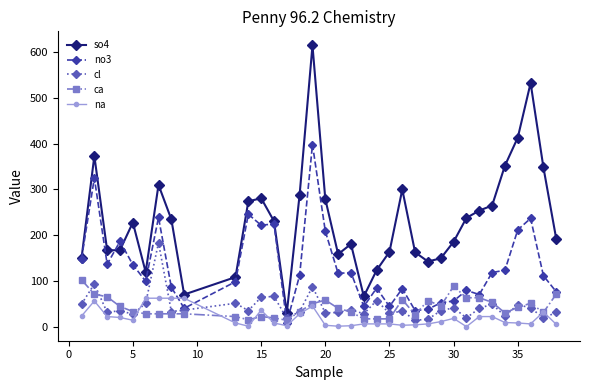

How many categories are shown in the chart?

35